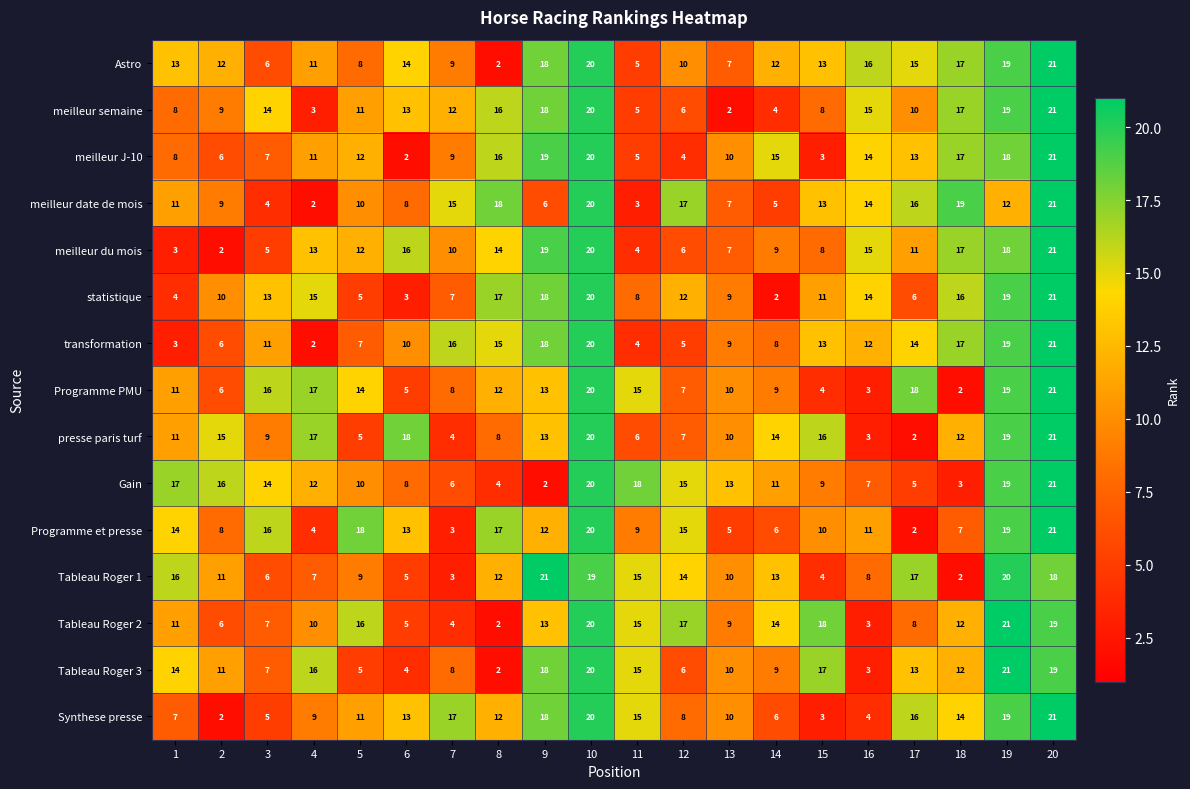

What is the average value of the presse paris turf series?

12